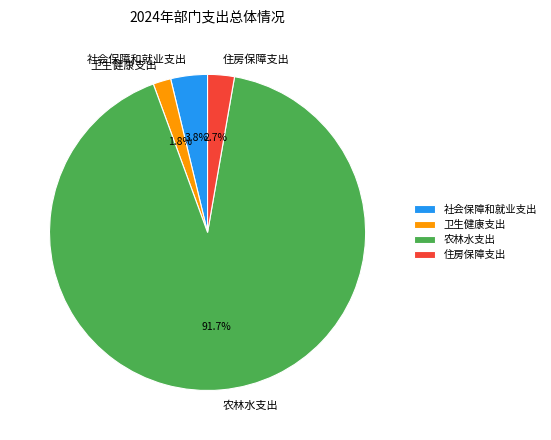

Is 住房保障支出 the majority of the pie?

No